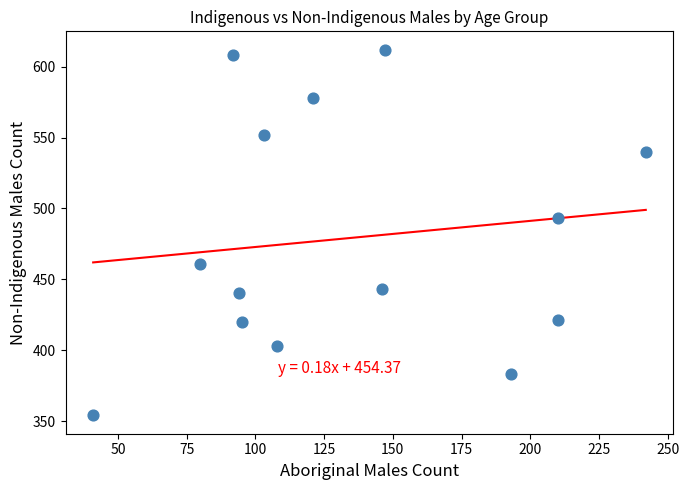

What Y value in the scatter plot is closest to 483?

493